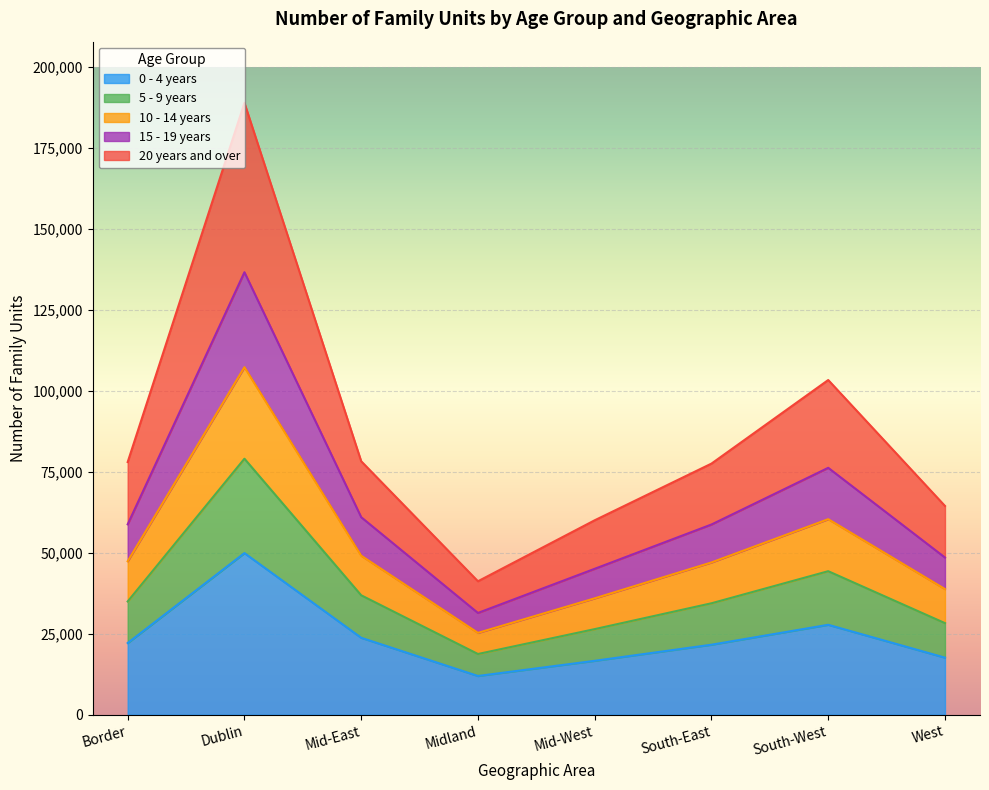

What is the total value across all series at Dublin?

188871